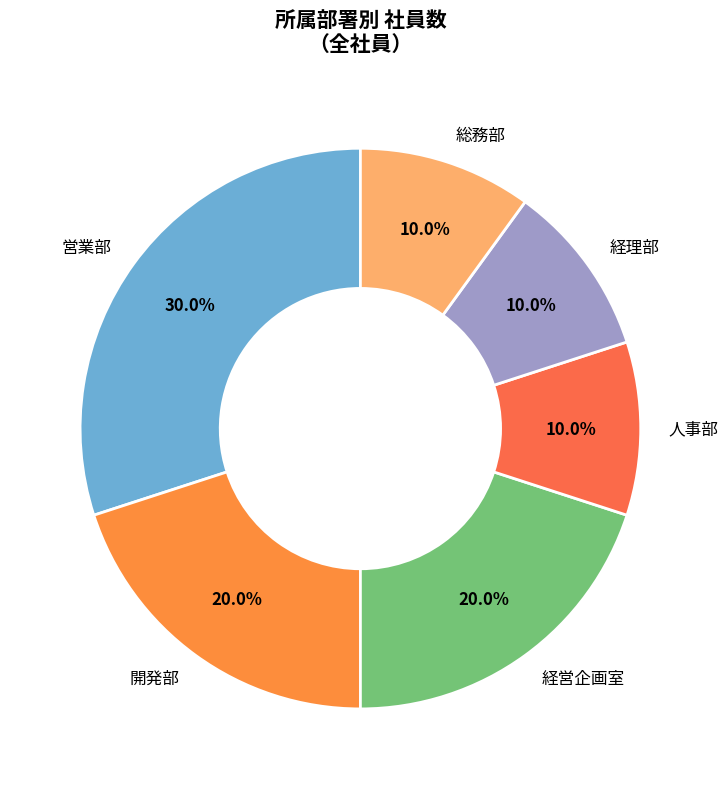

Which slice is the largest?

営業部